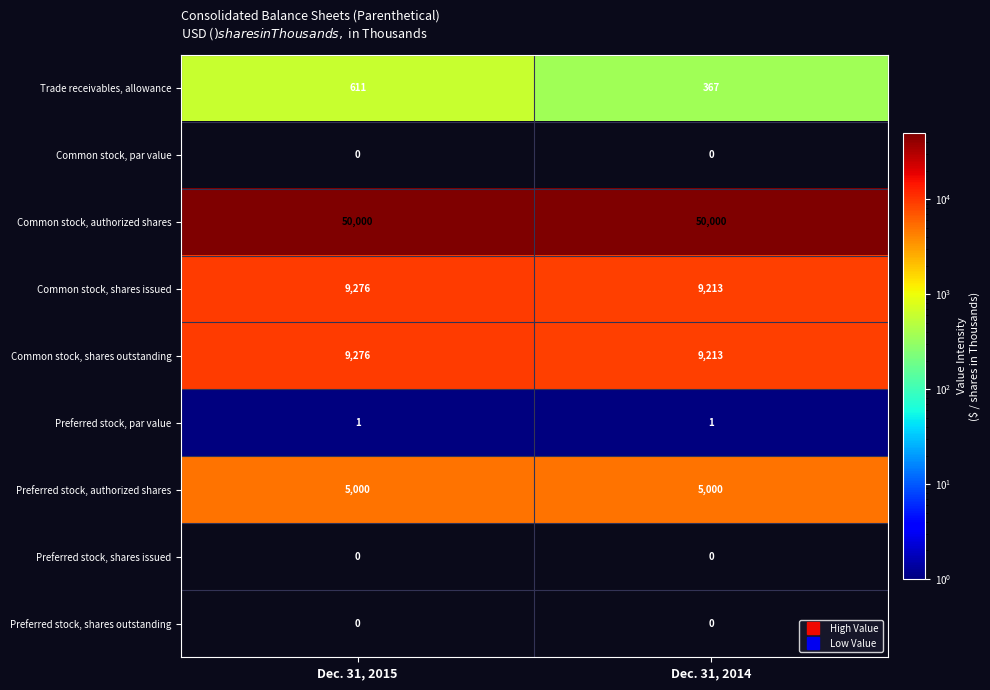

Which series has the largest range (max minus min)?

Trade receivables, allowance